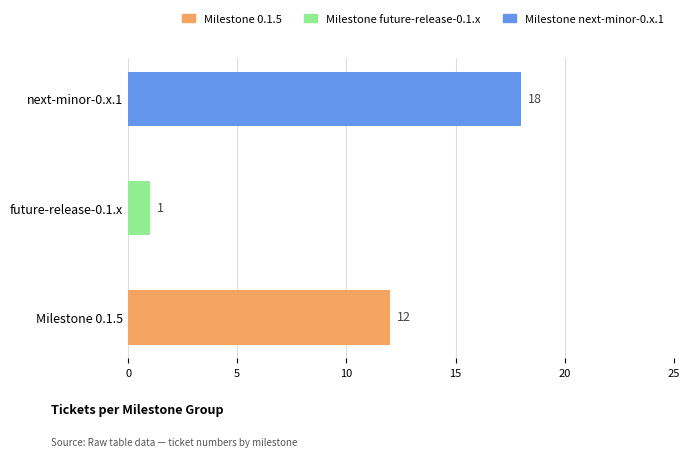

Reading left to right, extract all data points from this chart.

12	1	18